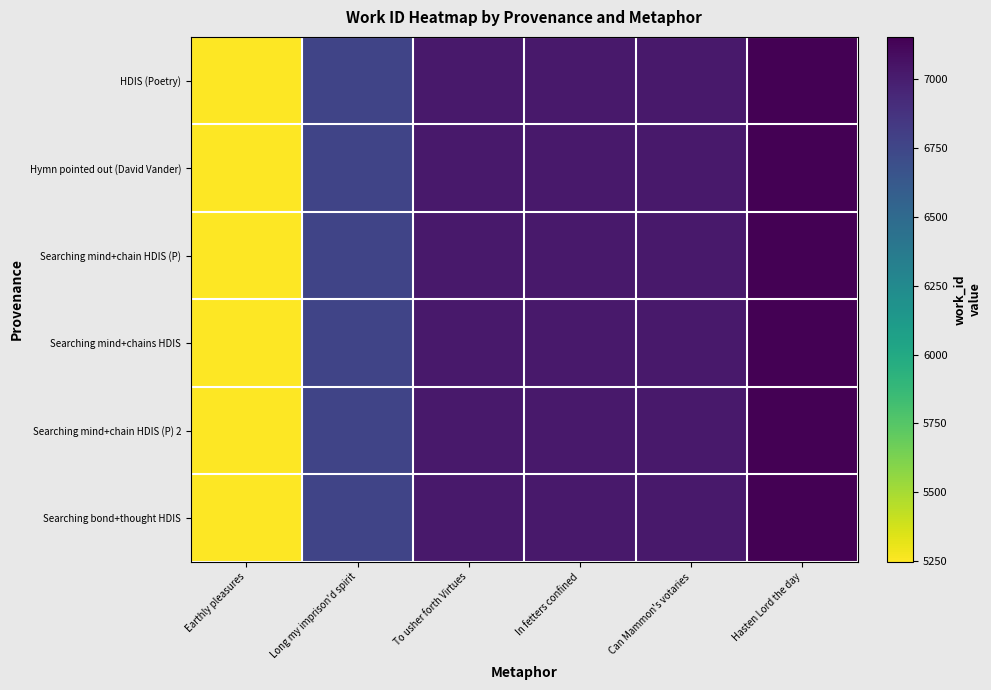

Reading left to right, what are all the values shown in this chart?

HDIS (Poetry): Earthly pleasures=5247	Long my imprison'd spirit=6766	To usher forth Virtues=7020	In fetters confined=7021	Can Mammon's votaries=7024	Hasten Lord the day=7154
Hymn pointed out (David Vander): Earthly pleasures=5247	Long my imprison'd spirit=6766	To usher forth Virtues=7020	In fetters confined=7021	Can Mammon's votaries=7024	Hasten Lord the day=7154
Searching mind+chain HDIS (P): Earthly pleasures=5247	Long my imprison'd spirit=6766	To usher forth Virtues=7020	In fetters confined=7021	Can Mammon's votaries=7024	Hasten Lord the day=7154
Searching mind+chains HDIS: Earthly pleasures=5247	Long my imprison'd spirit=6766	To usher forth Virtues=7020	In fetters confined=7021	Can Mammon's votaries=7024	Hasten Lord the day=7154
Searching mind+chain HDIS (P) 2: Earthly pleasures=5247	Long my imprison'd spirit=6766	To usher forth Virtues=7020	In fetters confined=7021	Can Mammon's votaries=7024	Hasten Lord the day=7154
Searching bond+thought HDIS: Earthly pleasures=5247	Long my imprison'd spirit=6766	To usher forth Virtues=7020	In fetters confined=7021	Can Mammon's votaries=7024	Hasten Lord the day=7154